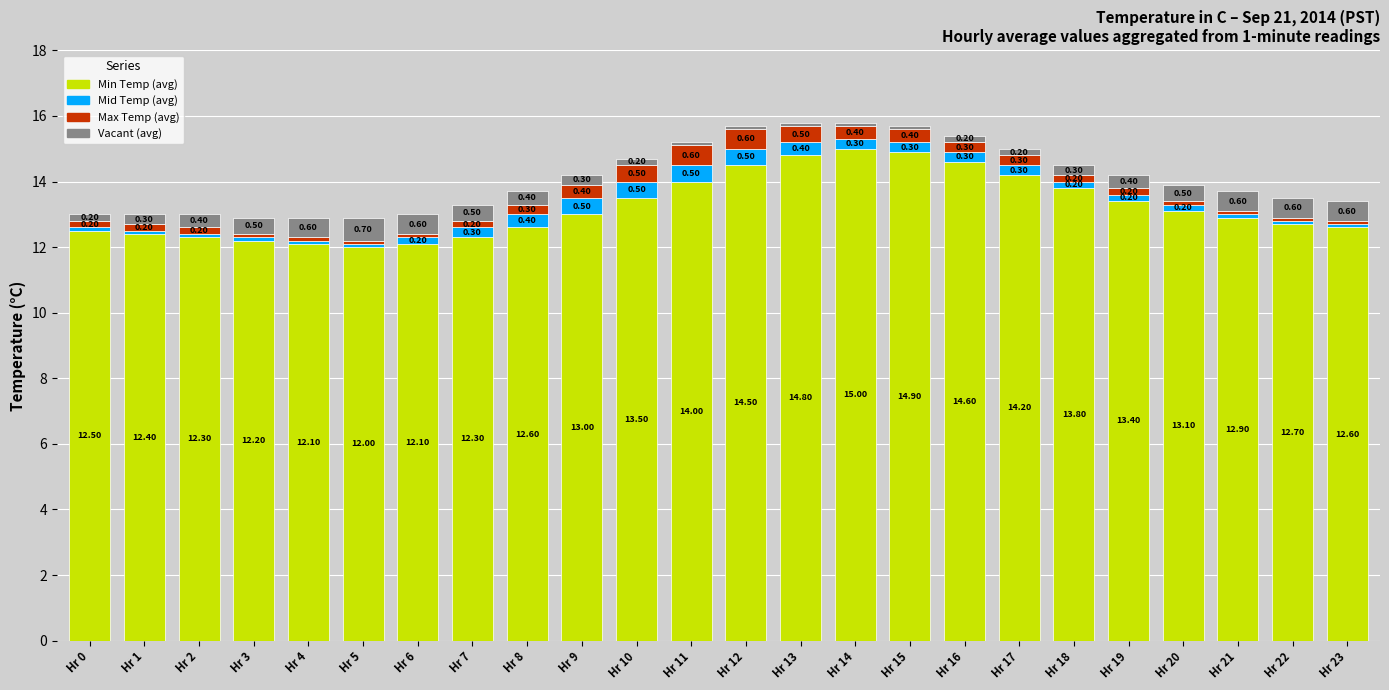

What is the total value across all series at Hr 7?

13.3